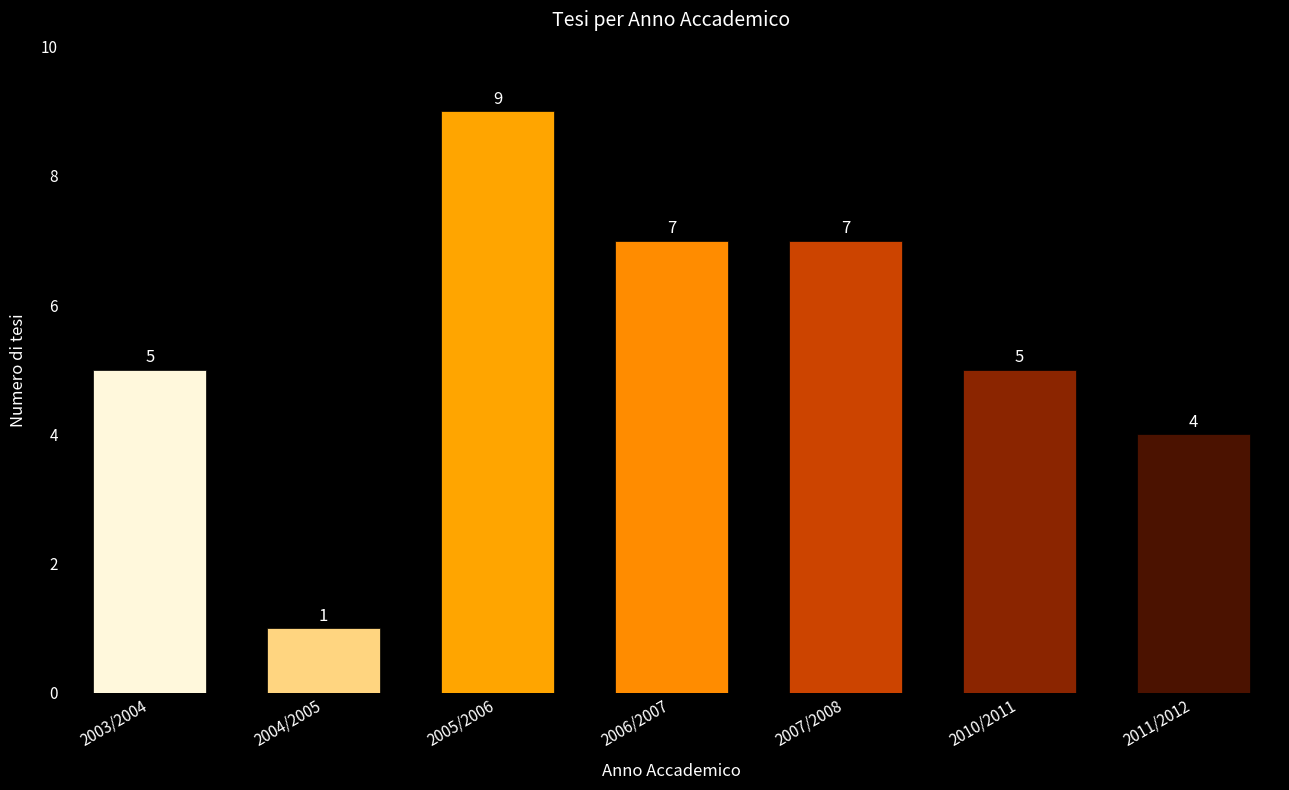

True or false: the data shows 1 at 2011/2012.

False